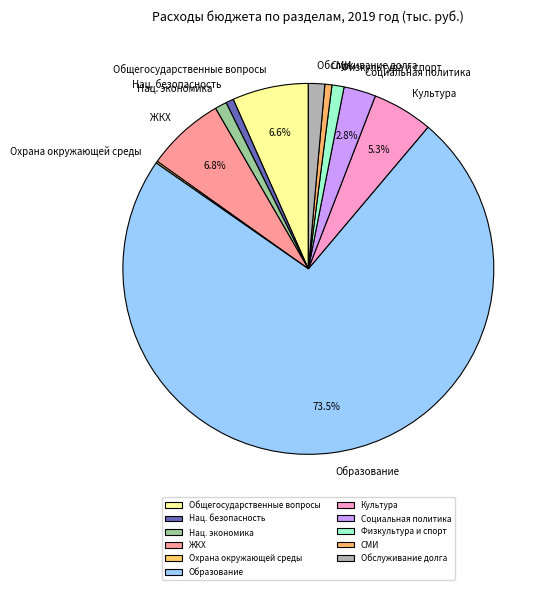

Between Образование and Обслуживание долга, which is larger?

Образование